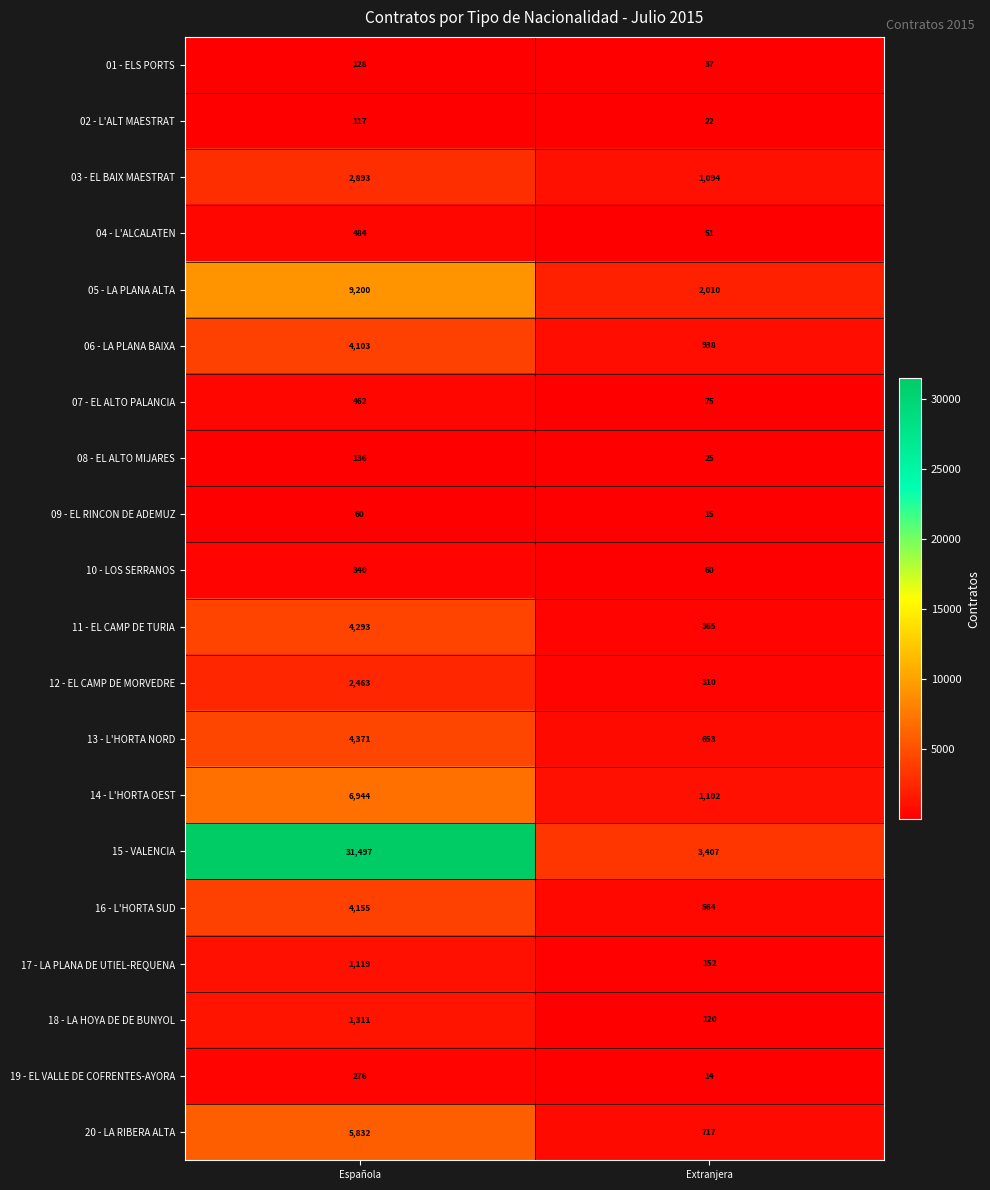

The 18 - LA HOYA DE DE BUNYOL series shows 201 at Extranjera. True or false?

False